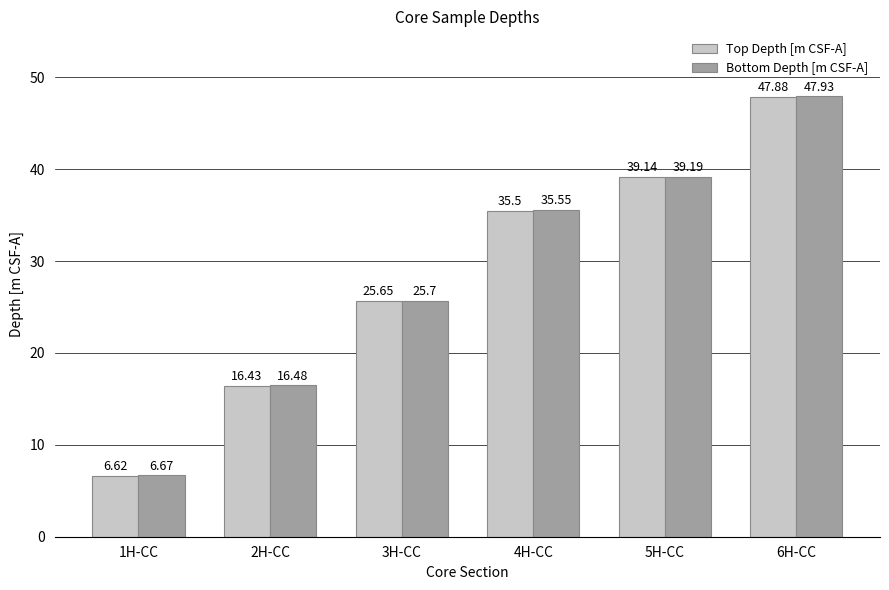

Is it true that Top Depth [m CSF-A] equals 35.5 at 4H-CC?

True